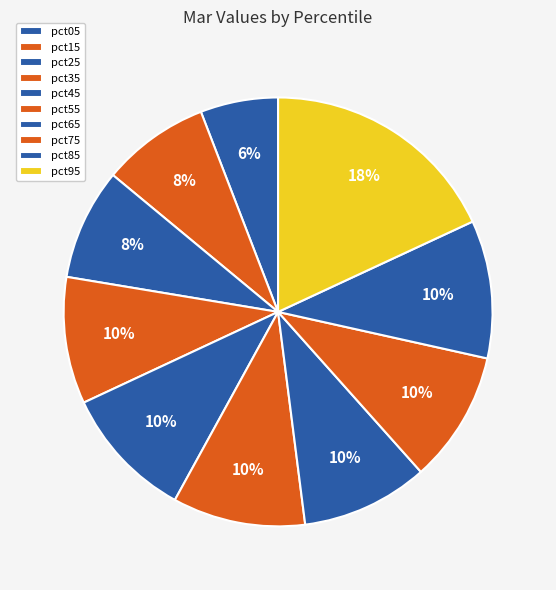

How many segments does this pie chart have?

10